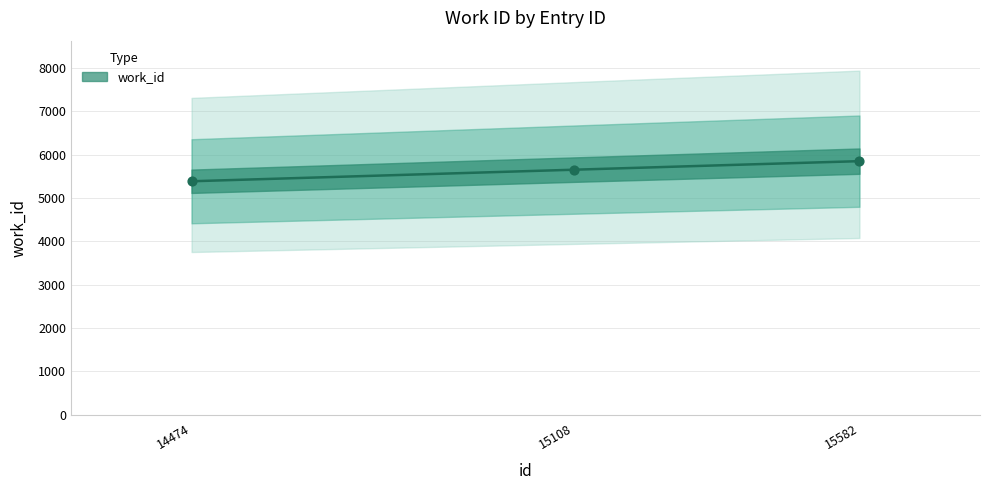

What is the ratio of the value at 15108 to the value at 15582?

1.0